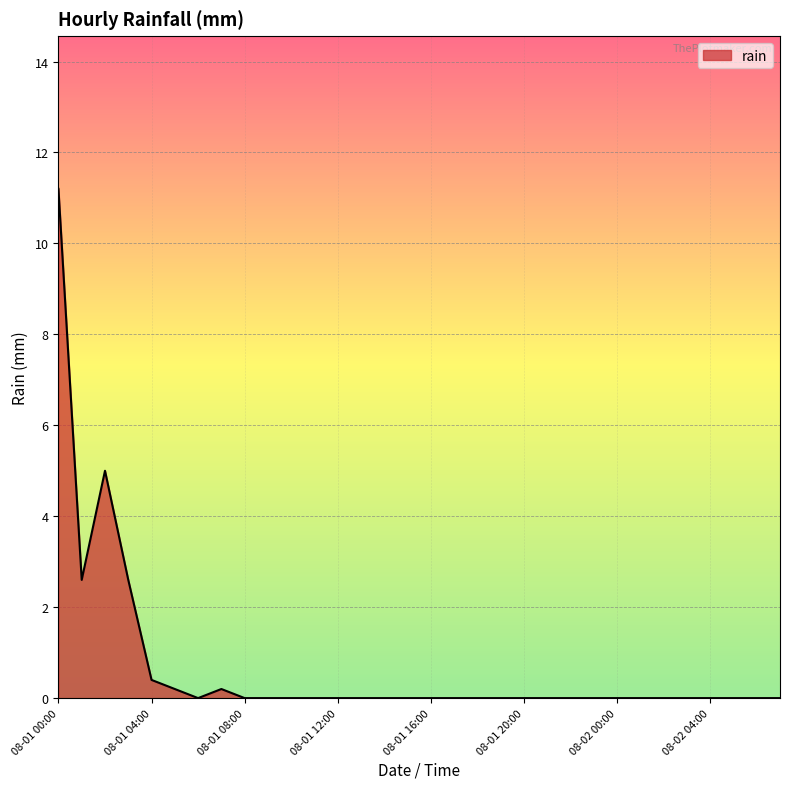

What is the average value?

0.7